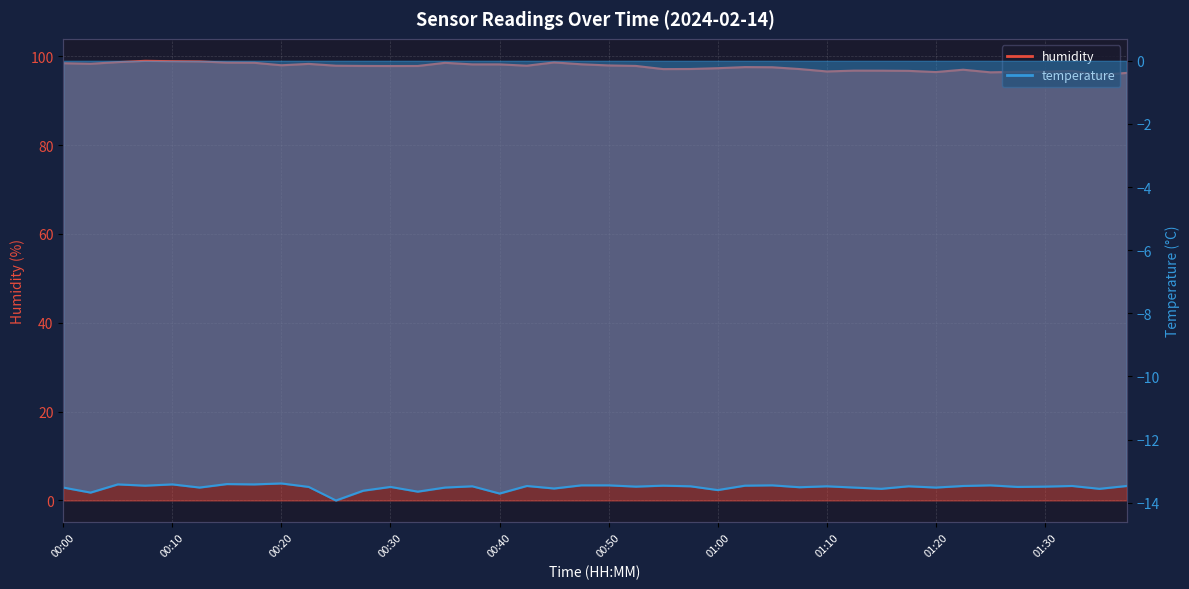

What is the sum of all temperature values?

-540.5